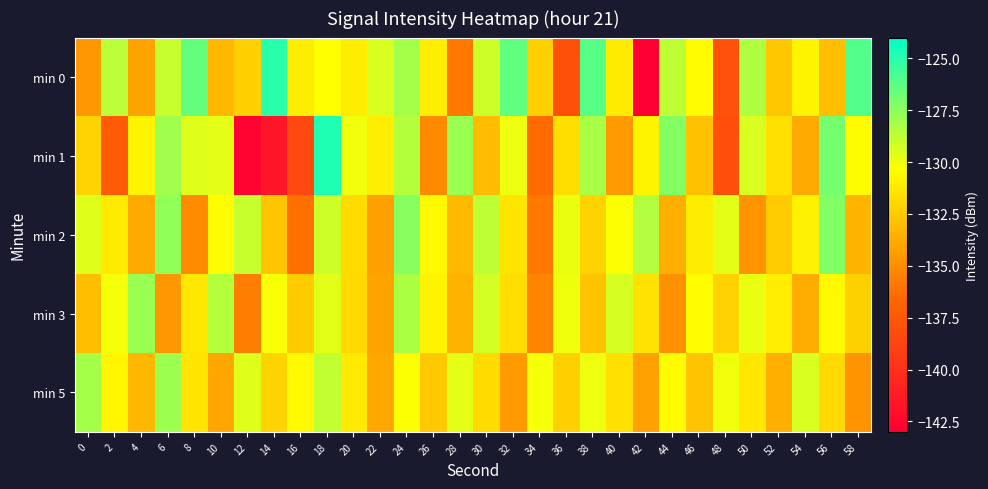

Reading left to right, list all the values displayed in this chart.

min 0: 0=-134.6	2=-128.6	4=-134.1	6=-128.9	8=-126.5	10=-133.3	12=-132.3	14=-125.0	16=-131.1	18=-130.3	20=-131.1	22=-129.4	24=-128.1	26=-131.0	28=-135.9	30=-129.1	32=-126.4	34=-132.3	36=-138.0	38=-126.2	40=-131.2	42=-143.0	44=-128.7	46=-130.5	48=-137.9	50=-128.3	52=-132.6	54=-130.8	56=-133.0	58=-126.1
min 1: 0=-132.1	2=-137.4	4=-130.8	6=-128.0	8=-129.5	10=-129.6	12=-142.7	14=-141.6	16=-138.4	18=-124.8	20=-130.0	22=-131.0	24=-128.5	26=-135.2	28=-127.8	30=-133.1	32=-129.9	34=-136.4	36=-131.7	38=-128.2	40=-134.5	42=-130.8	44=-127.3	46=-132.9	48=-138.1	50=-129.4	52=-131.6	54=-133.8	56=-126.9	58=-130.5
min 2: 0=-129.5	2=-131.2	4=-133.8	6=-127.6	8=-135.1	10=-130.4	12=-128.9	14=-132.7	16=-136.2	18=-129.1	20=-131.8	22=-134.3	24=-127.4	26=-130.6	28=-133.2	30=-128.7	32=-131.4	34=-135.9	36=-129.8	38=-132.1	40=-130.3	42=-128.4	44=-133.6	46=-131.1	48=-129.7	50=-134.8	52=-132.5	54=-130.9	56=-127.2	58=-133.4
min 3: 0=-133.0	2=-130.1	4=-127.8	6=-134.6	8=-131.3	10=-128.5	12=-135.7	14=-130.2	16=-132.4	18=-129.6	20=-131.9	22=-134.1	24=-128.3	26=-130.8	28=-133.5	30=-129.2	32=-131.7	34=-135.4	36=-130.0	38=-132.8	40=-129.3	42=-131.5	44=-134.9	46=-130.4	48=-132.2	50=-129.8	52=-131.0	54=-133.7	56=-130.6	58=-132.3
min 5: 0=-128.1	2=-130.7	4=-133.3	6=-127.9	8=-131.4	10=-134.0	12=-129.5	14=-132.1	16=-130.6	18=-128.8	20=-131.2	22=-133.9	24=-130.3	26=-132.6	28=-129.7	30=-131.8	32=-134.5	34=-130.1	36=-132.3	38=-129.9	40=-131.6	42=-134.2	44=-130.5	46=-132.8	48=-130.0	50=-131.3	52=-133.6	54=-129.4	56=-131.9	58=-134.7